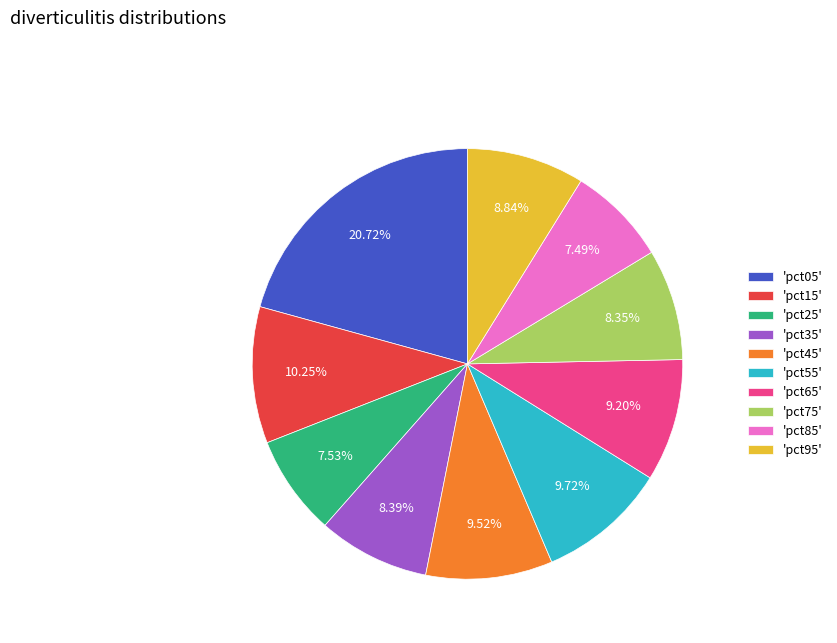

Does any single category account for the majority?

No